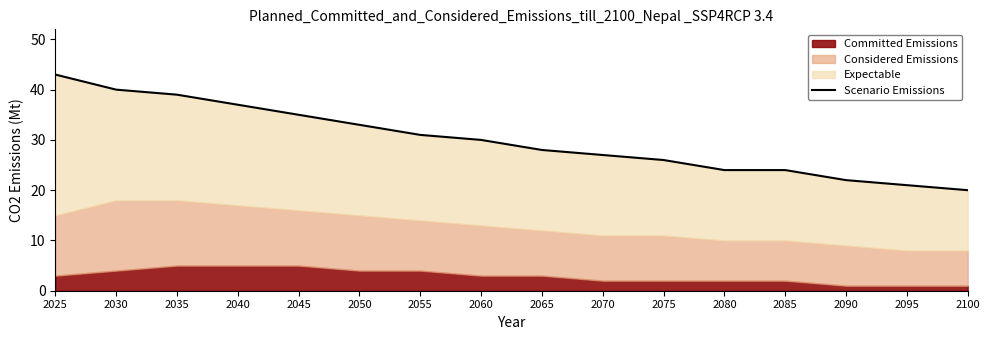

Does the chart have visible grid lines?

No